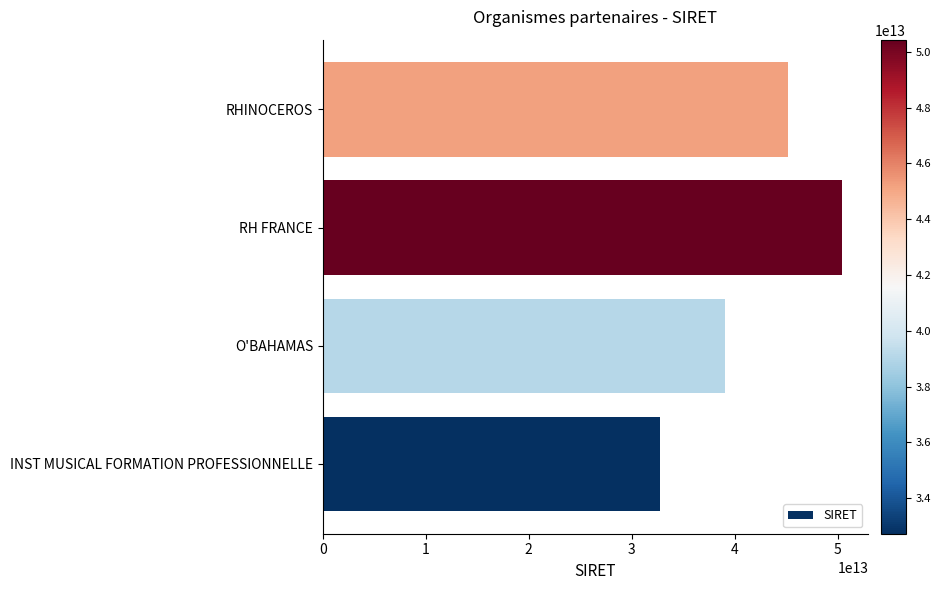

Between INST MUSICAL FORMATION PROFESSIONNELLE and RH FRANCE, which is larger?

RH FRANCE